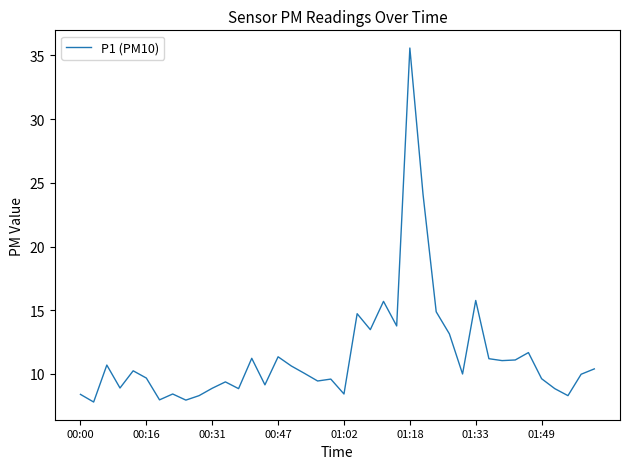

What is the greatest value displayed?

35.6